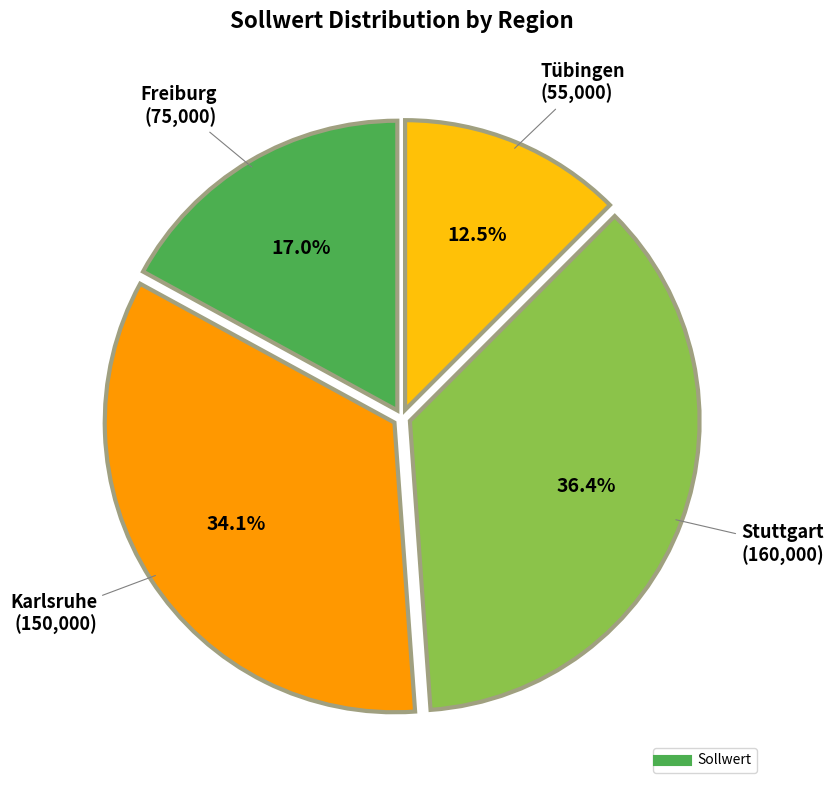

Is there a majority slice in this chart?

No